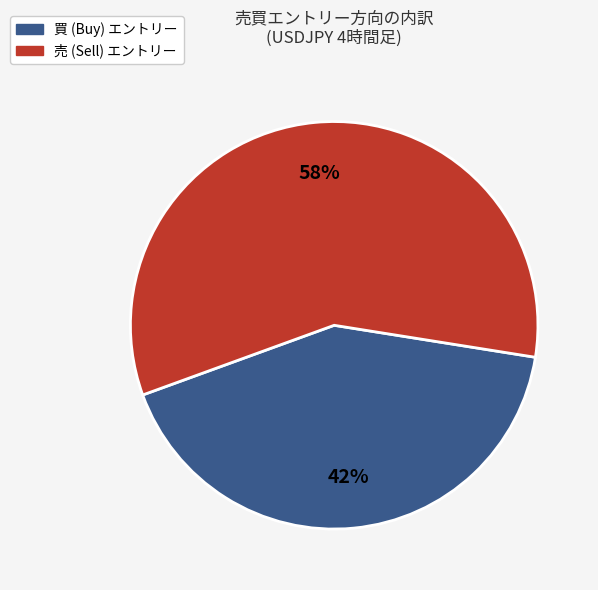

To the nearest percent, what is the average slice percentage?

50%